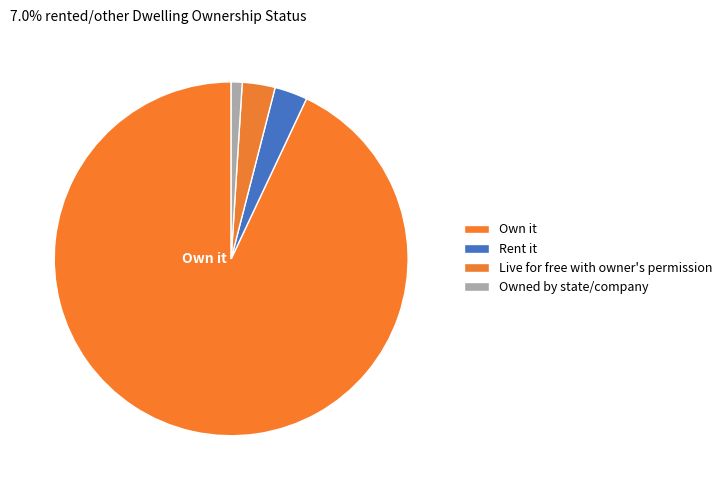

To the nearest percent, what percentage of the pie is Rent it?

3%